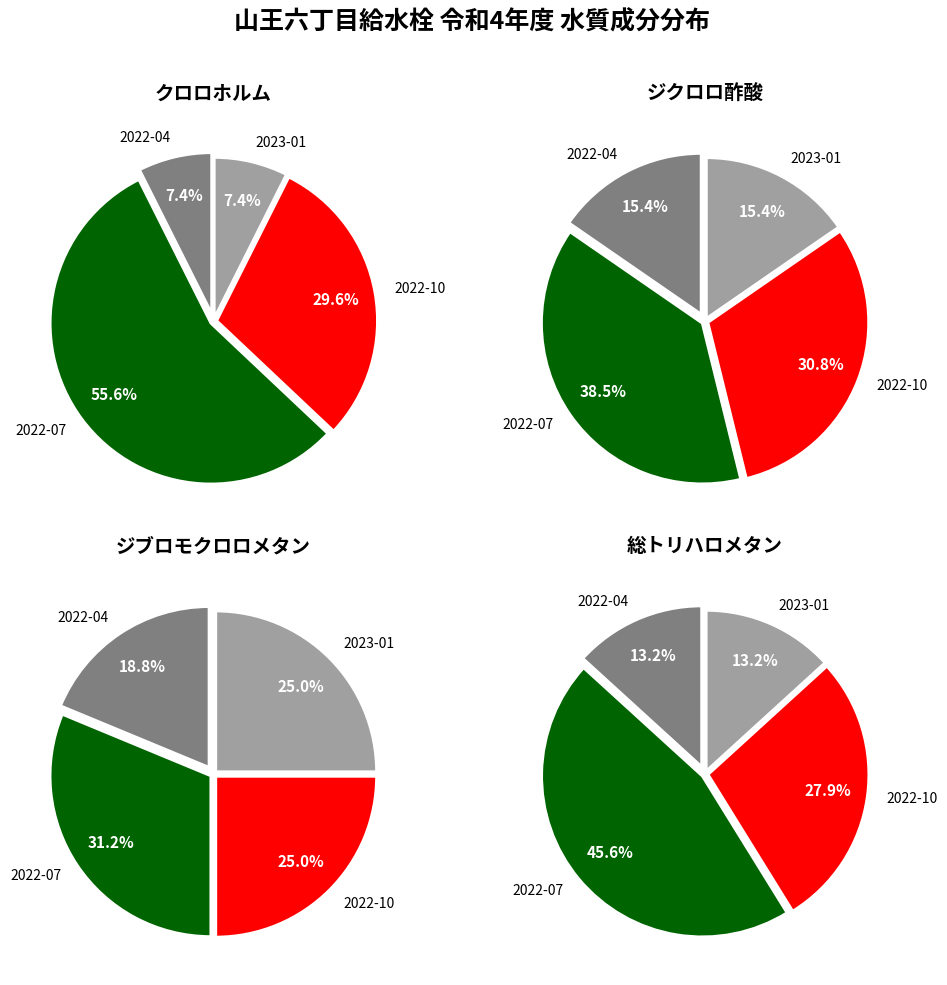

Is it true that 2022-10 is 31% of the pie?

True